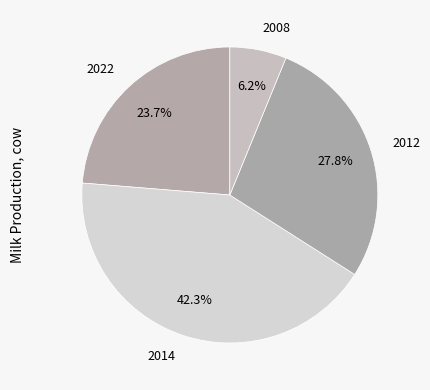

How many slices are in this pie chart?

4